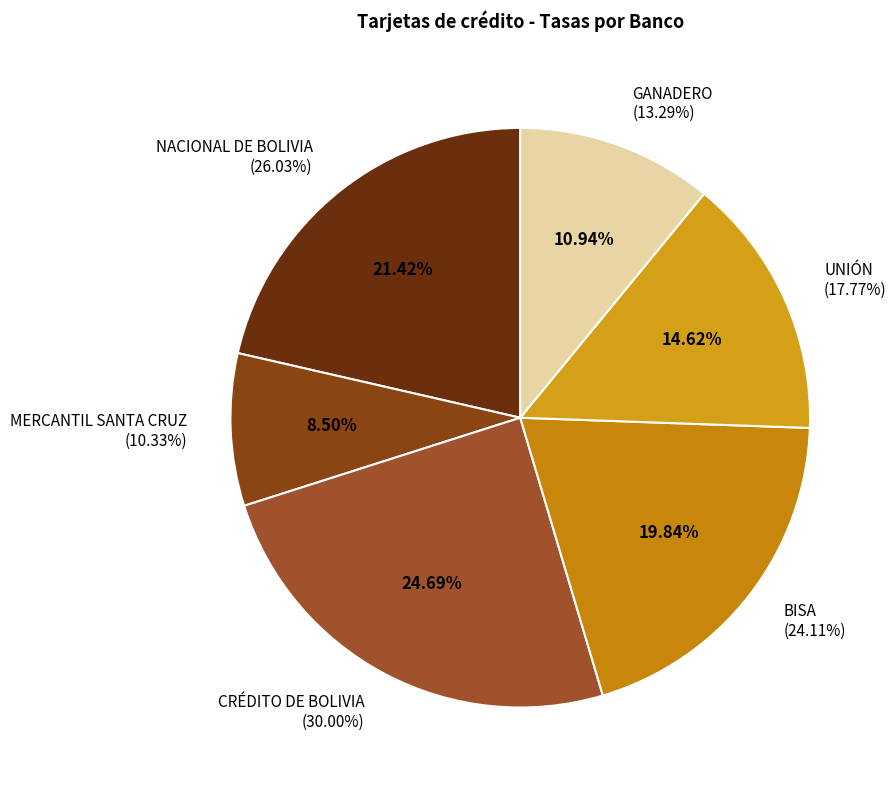

To the nearest percent, what is the combined percentage of GANADERO and UNIÓN?

26%